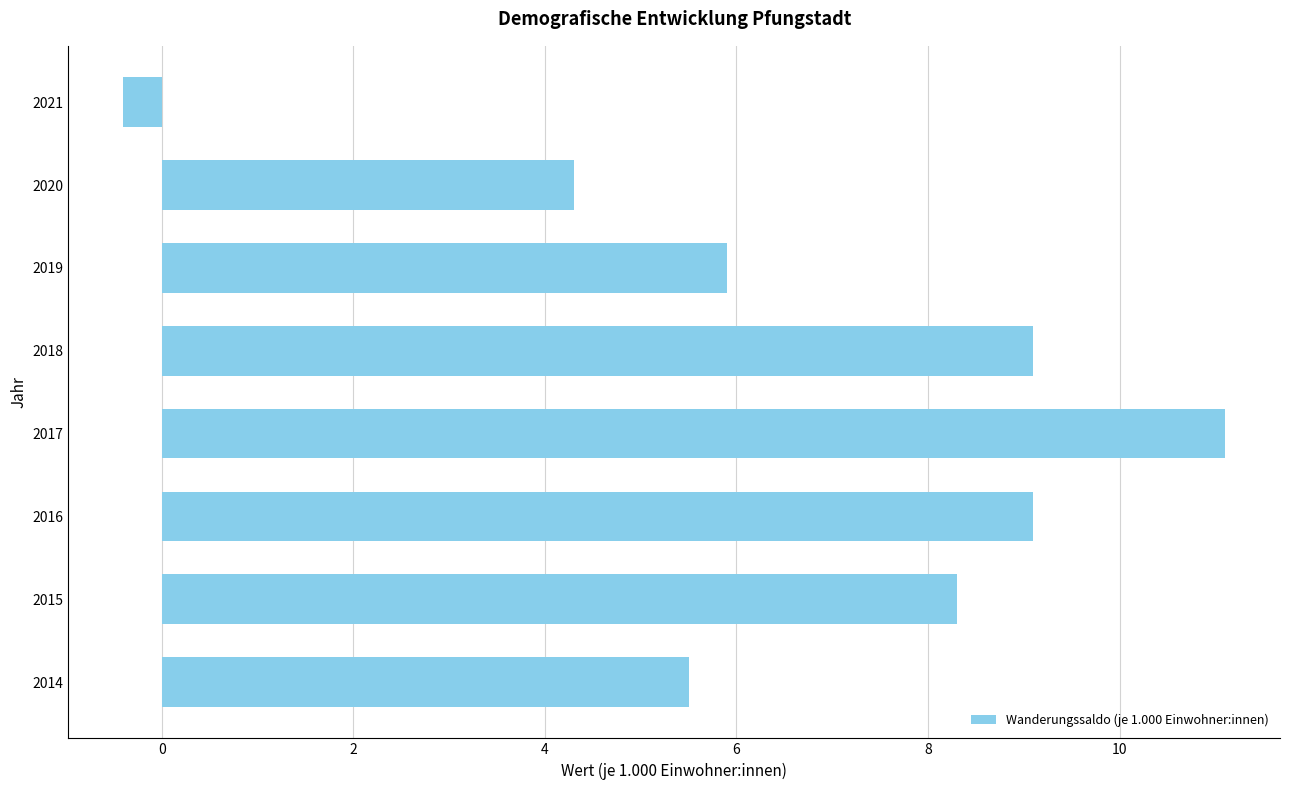

What is the change in value from 2014 to 2021?

-5.9